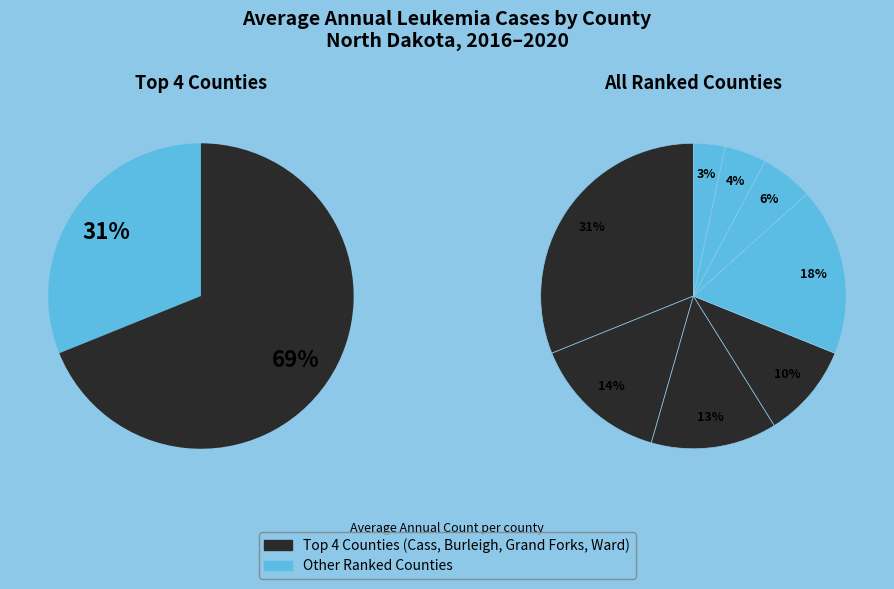

The Morton County slice represents 20% of the pie. True or false?

False